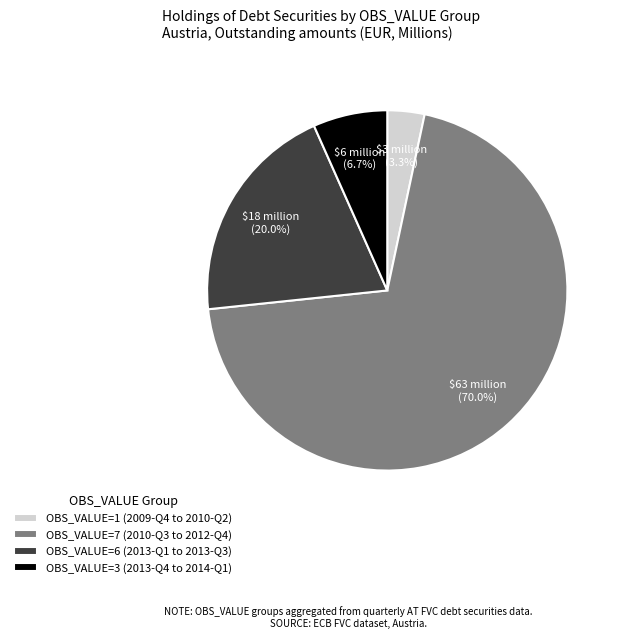

Is there any slice that represents more than half of the pie?

Yes